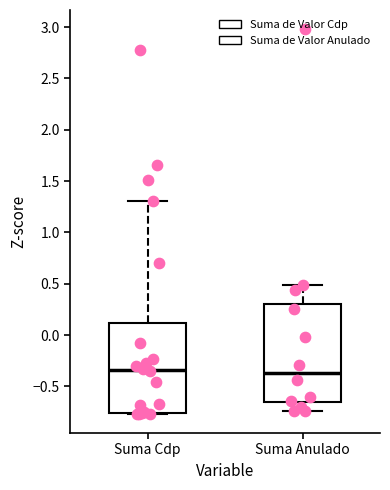

Where does the median line of the box for Suma Cdp sit on the y-axis? The values are not printed on the chart, so give them approximately, as read against the axis.

-0.35